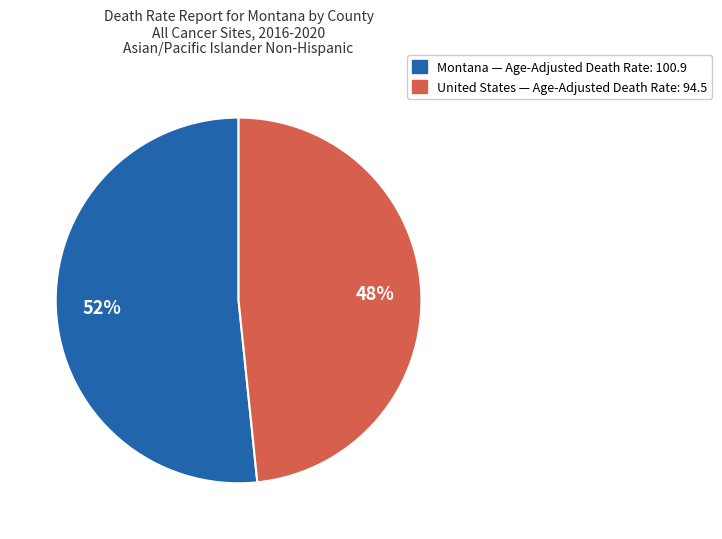

To the nearest percent, what is the average slice percentage?

50%